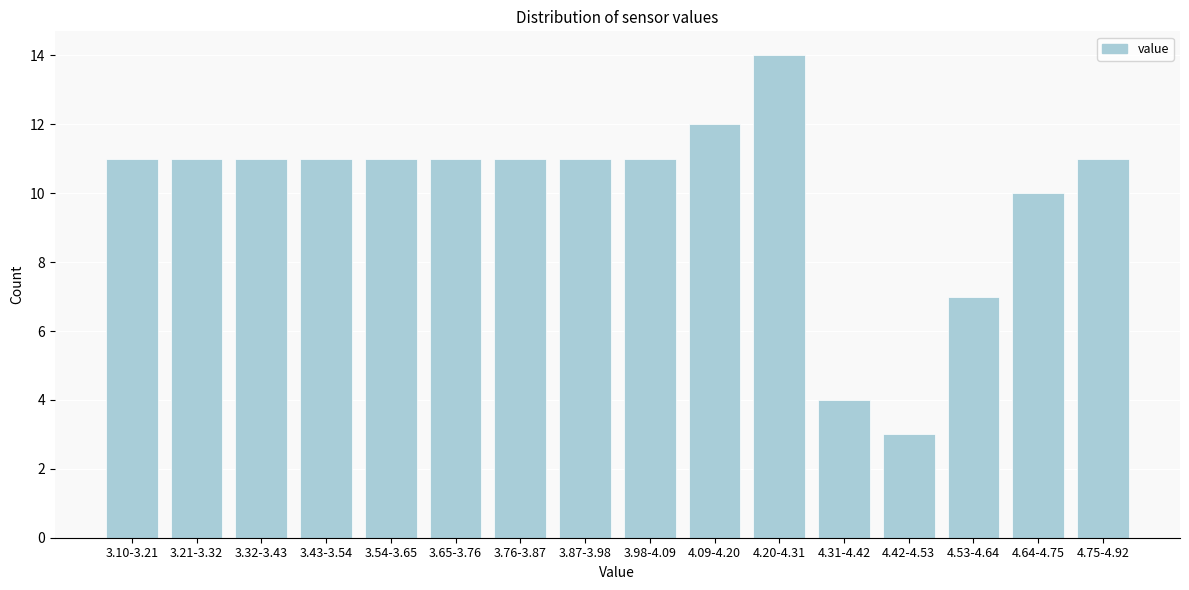

Reading left to right, extract all data points from this chart.

11	11	11	11	11	11	11	11	11	12	14	4	3	7	10	11